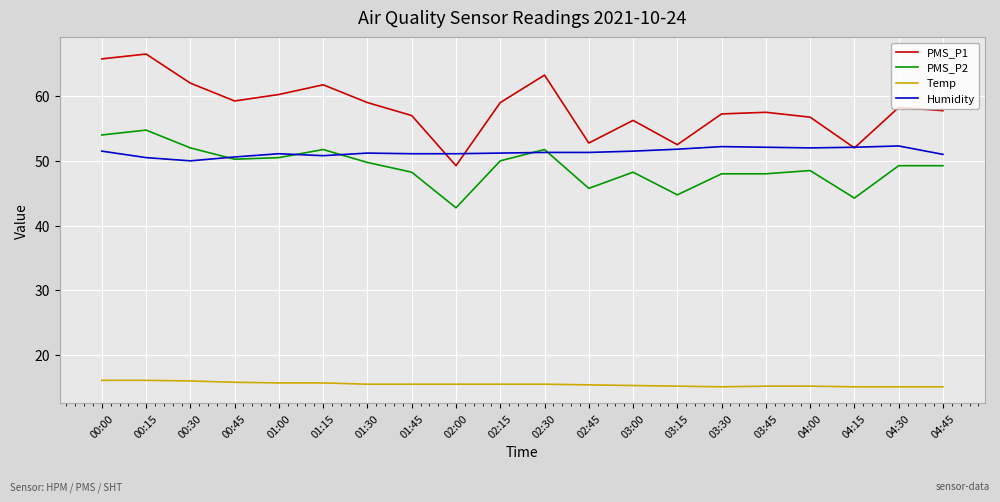

The PMS_P2 series shows 27.3 at 00:15. True or false?

False